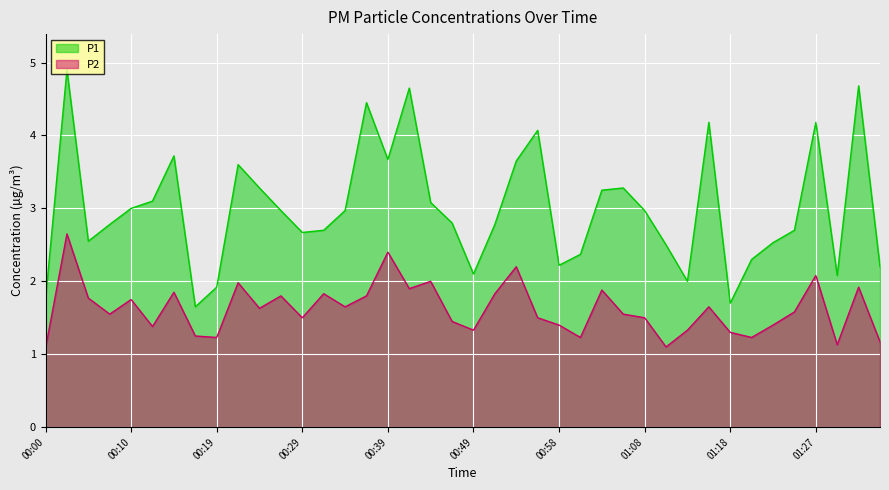

At which label is P2 closest to 1?

00:00